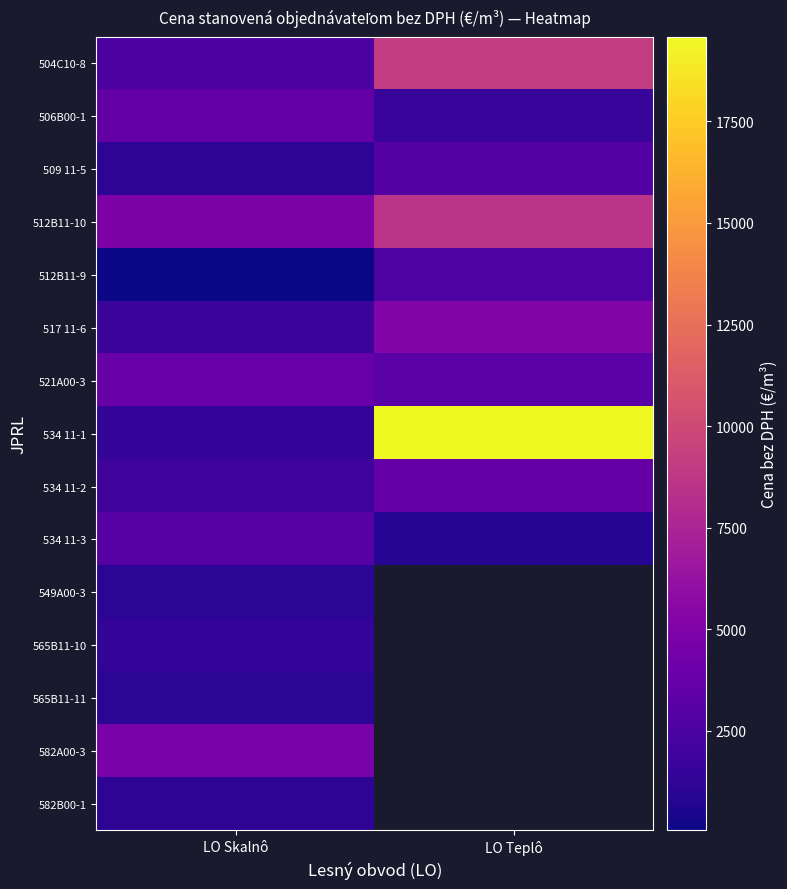

Which label corresponds to the largest value in the chart?

LO Teplô